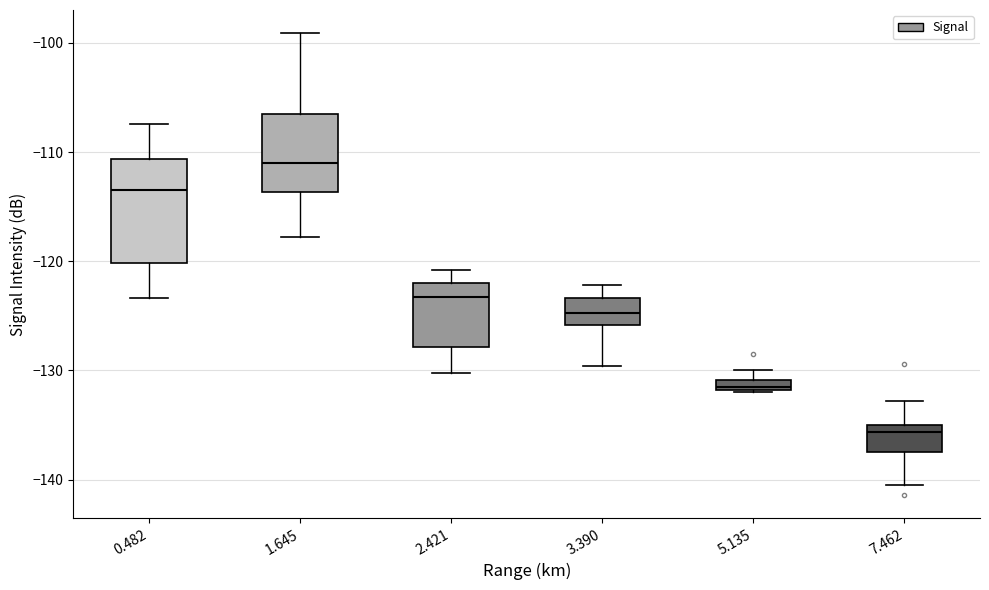

Where is the lower edge of the box at x = 0.482 on the y-axis? The values are not printed on the chart, so give them approximately, as read against the axis.

-120